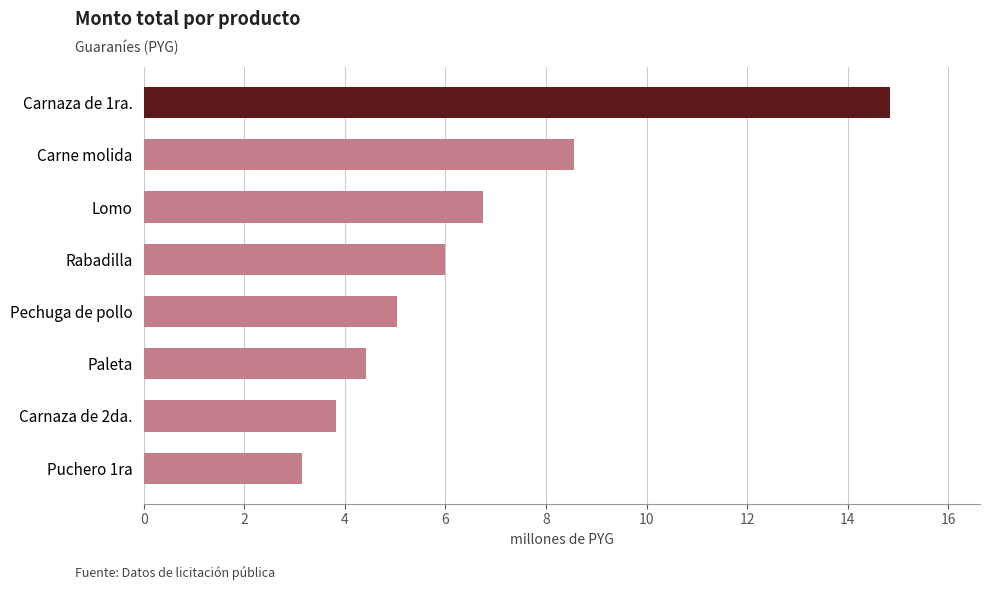

Where is the data nearest to the value 9?

Carne molida